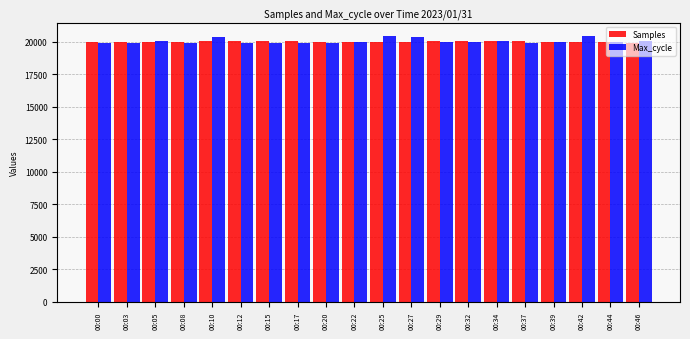

True or false: Max_cycle has a value of 20046.0 at 00:05.

True